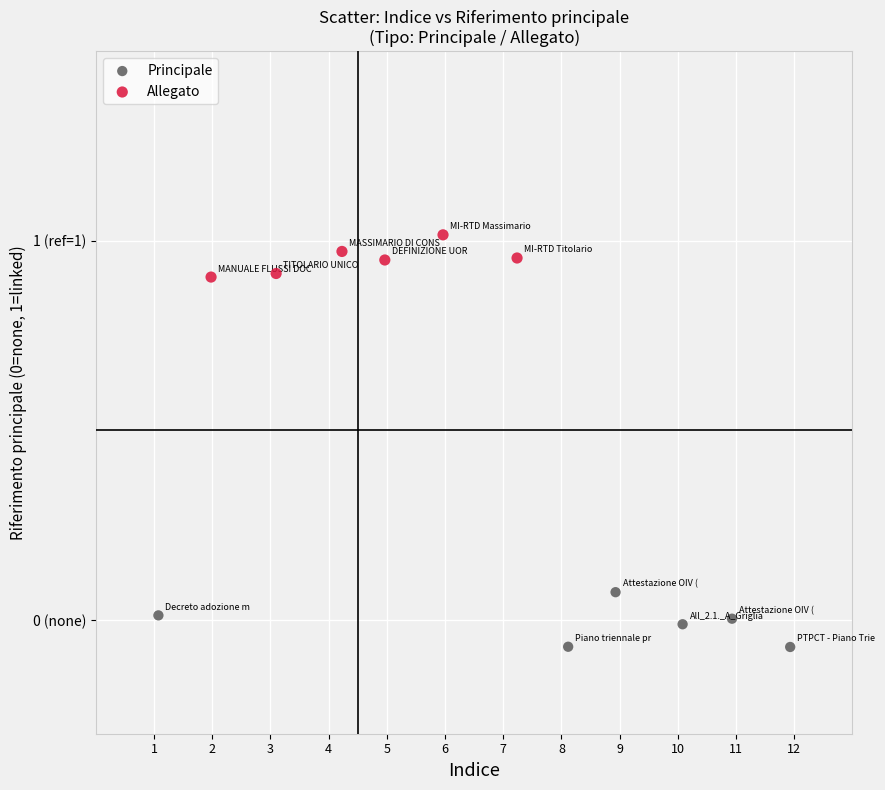

What are all the series names shown in the legend?

Principale, Allegato